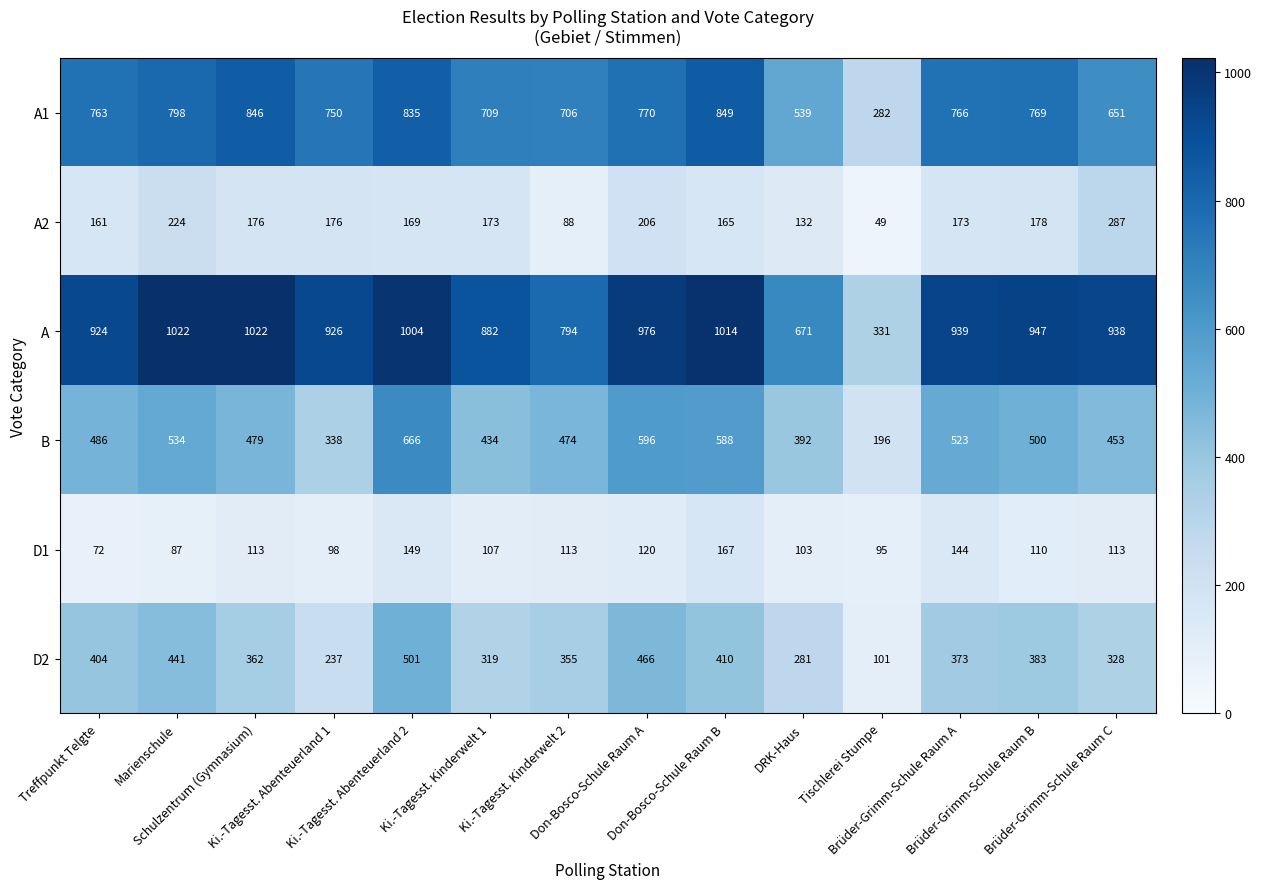

What is the highest value of the A1 series?

849